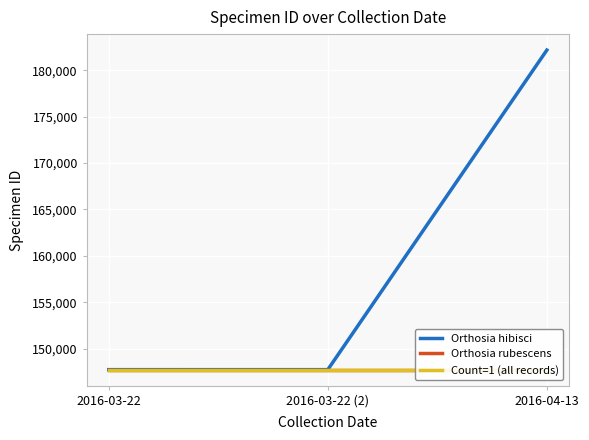

How many series are shown in this chart?

3